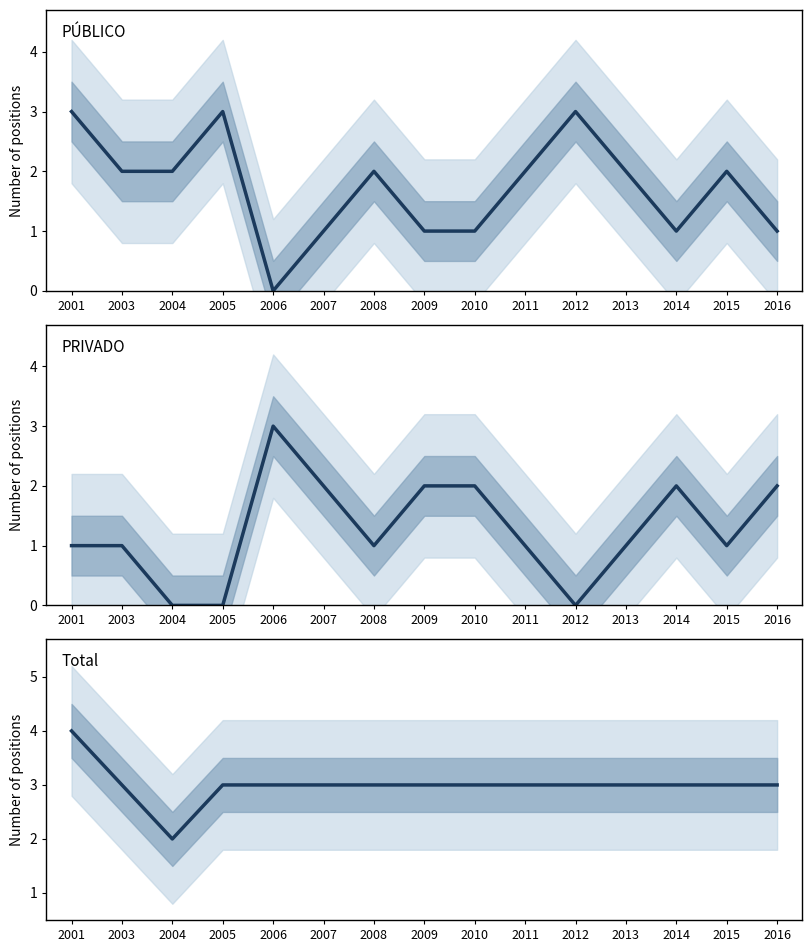

At which label is Total closest to 3?

2003